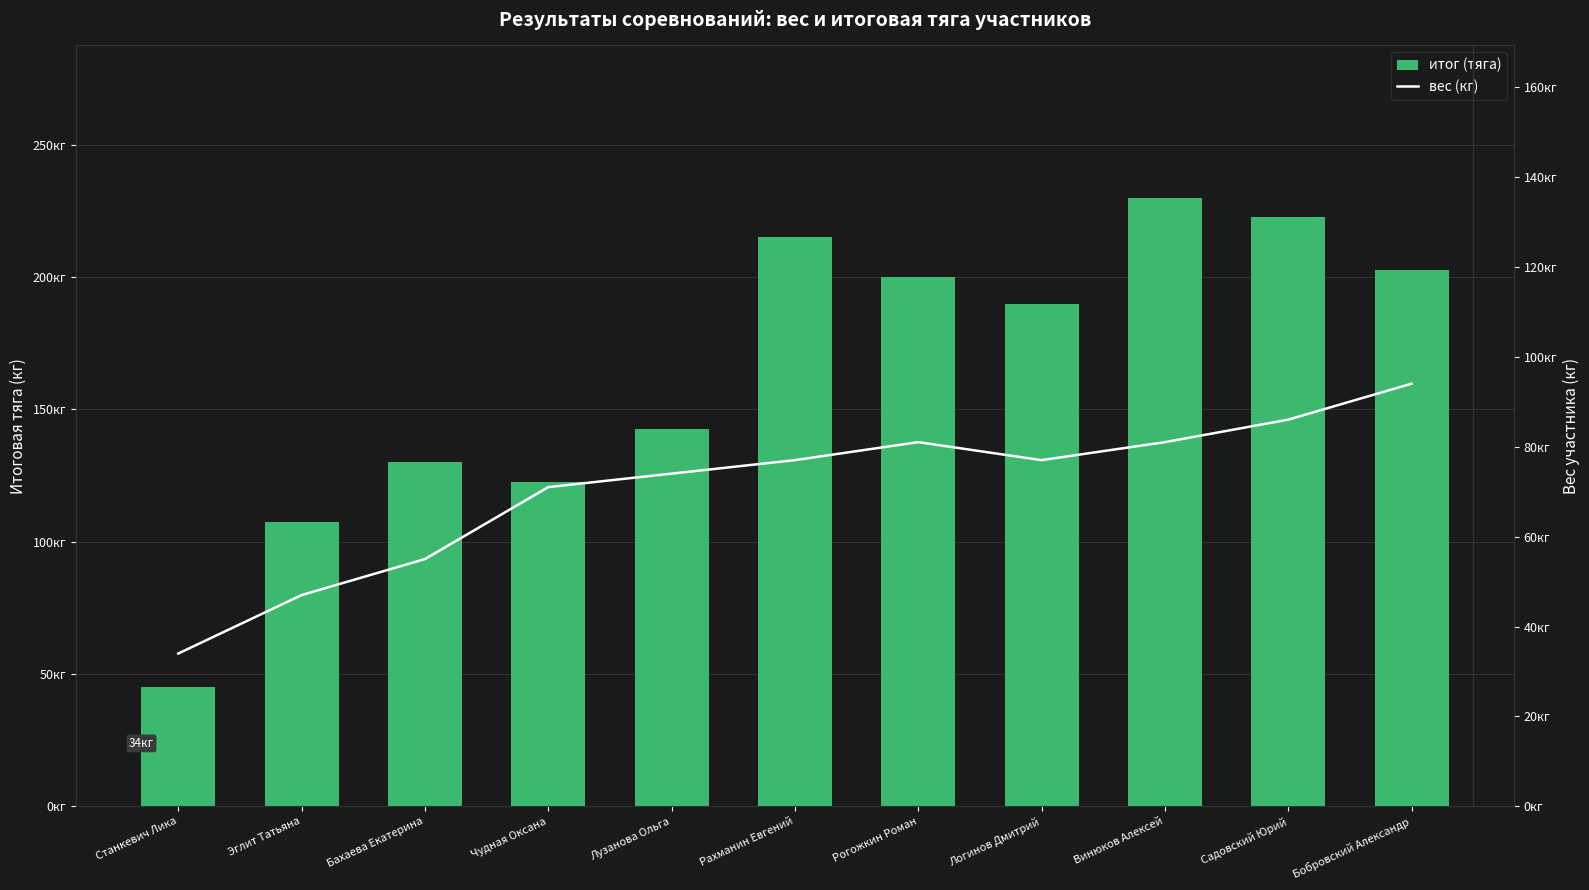

What are all the series names shown in the legend?

итог (тяга), вес (кг)